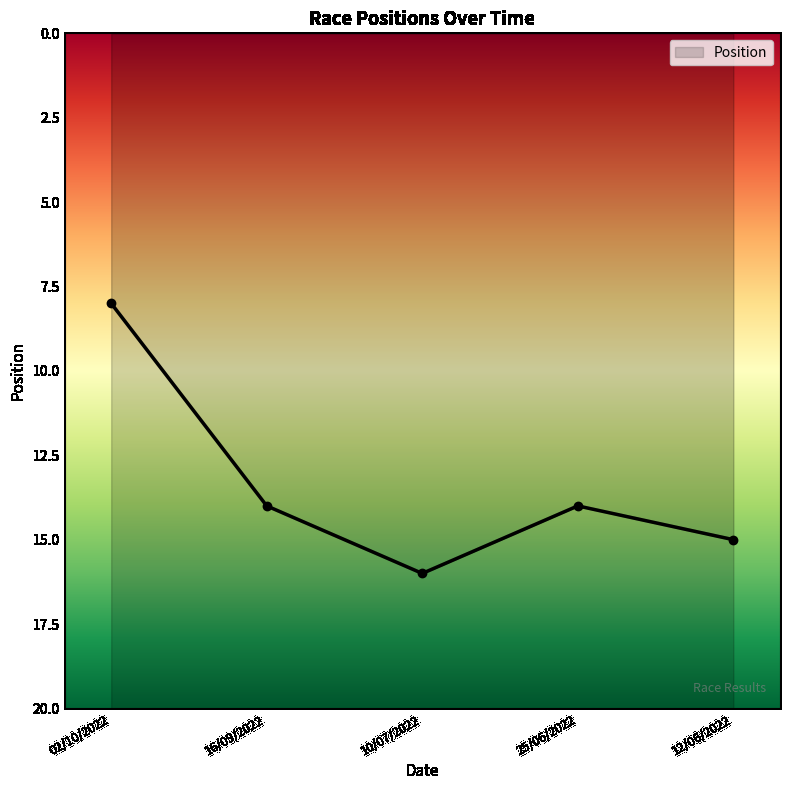

What is the greatest value displayed?

16